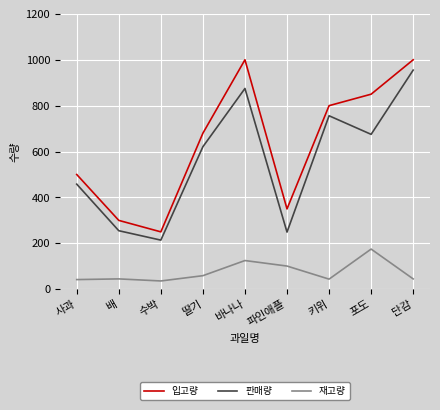

What is the sum of the 재고량 values at 배 and 사과?

87